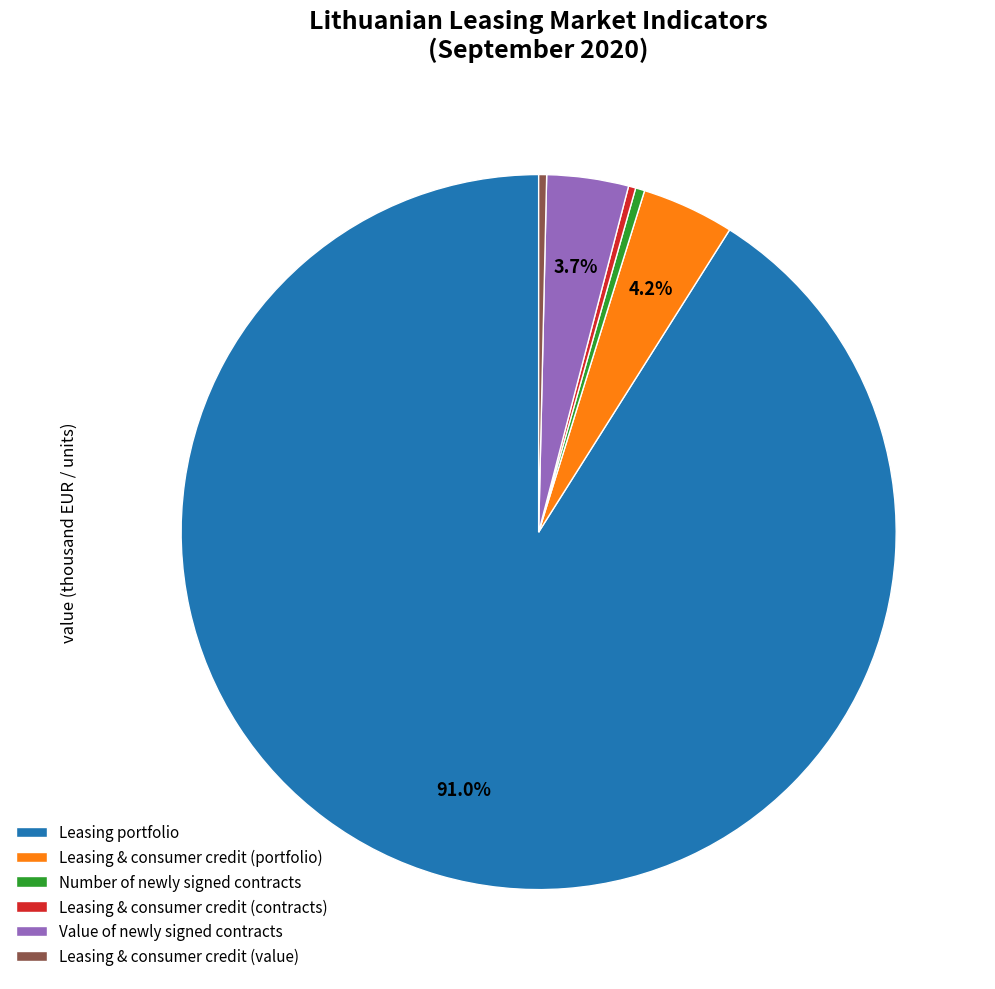

What is the total percentage of Leasing & consumer credit (portfolio) and Value of newly signed contracts?

7.9%